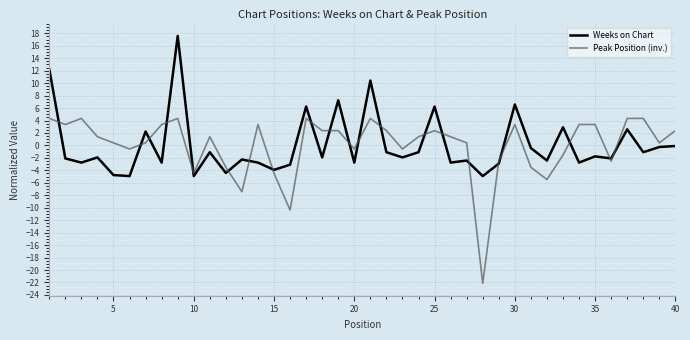

Rank the series by their maximum value, from lowest to highest.

Peak Position (inv.), Weeks on Chart